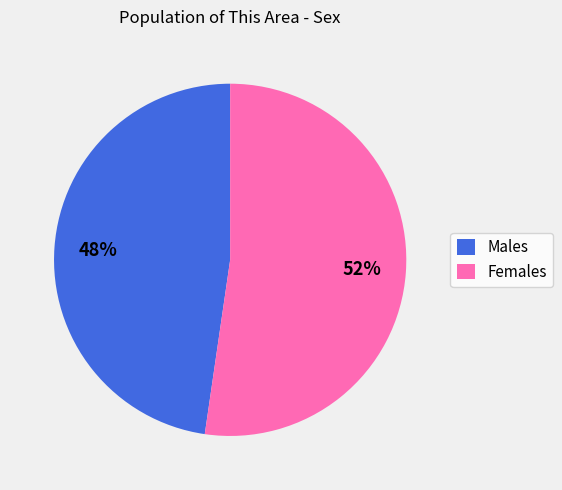

Which category has the biggest portion of the pie?

Females